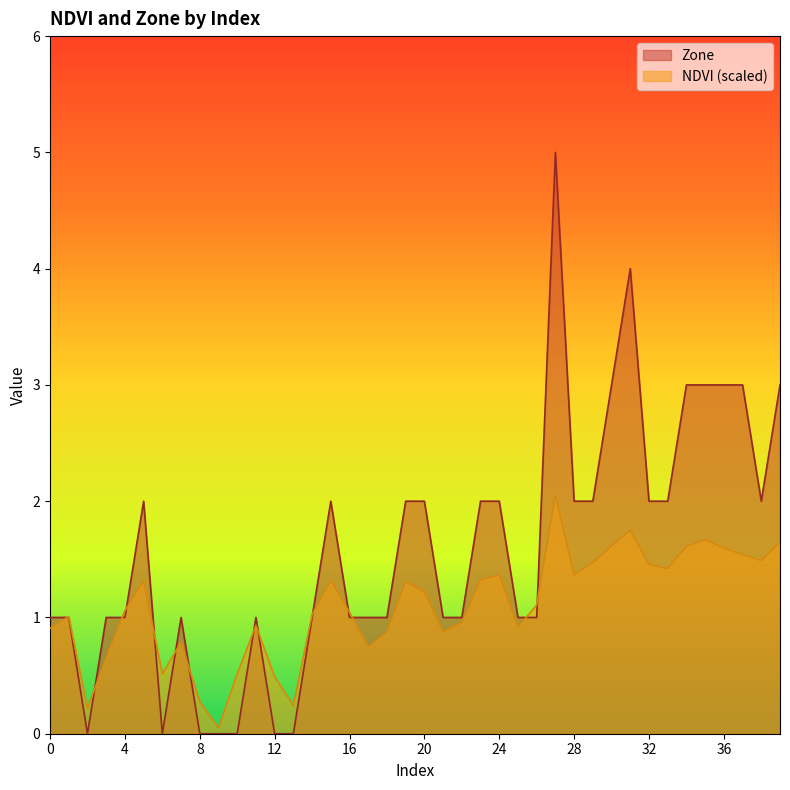

What is the difference between the maximum and second lowest values in the NDVI series?

1.8